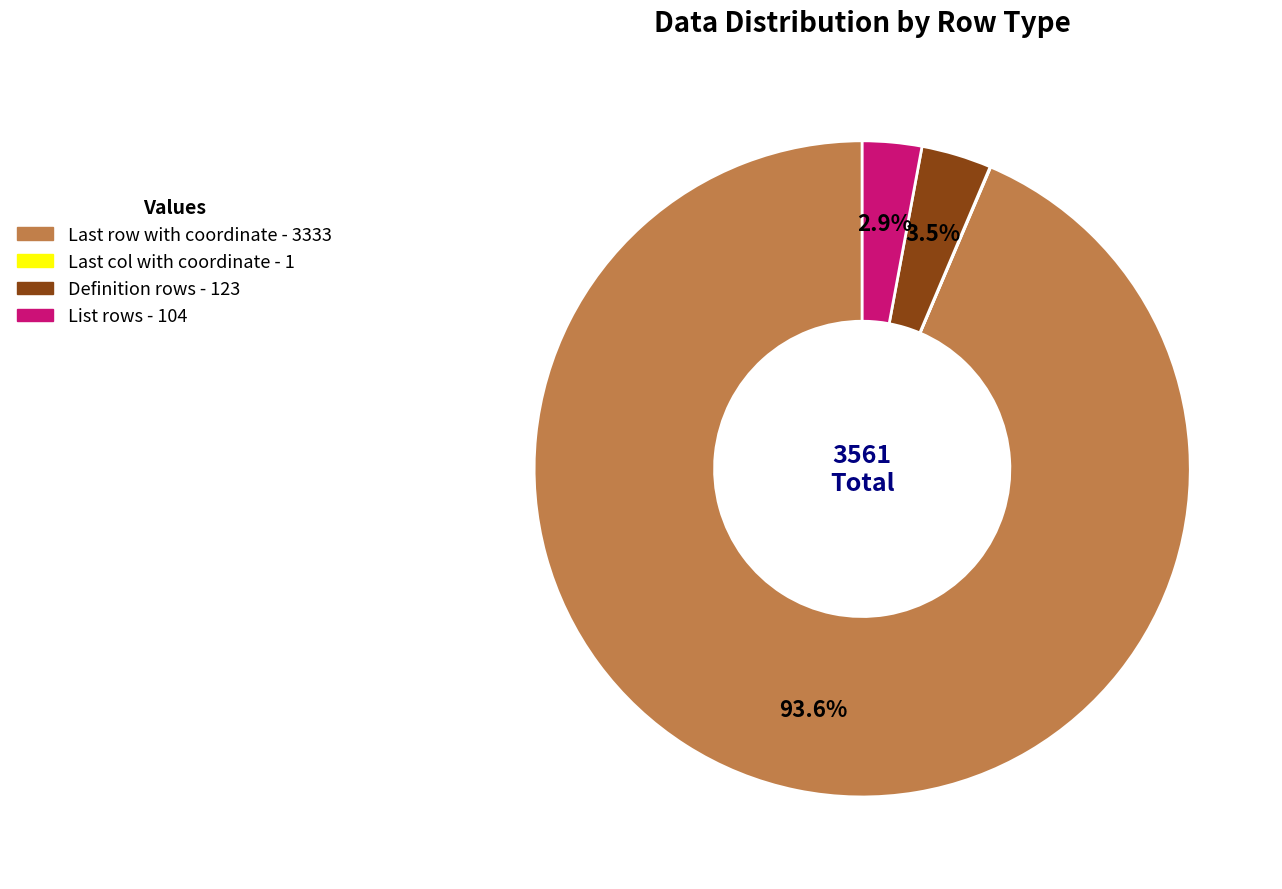

Is it true that List rows is 3% of the pie?

True